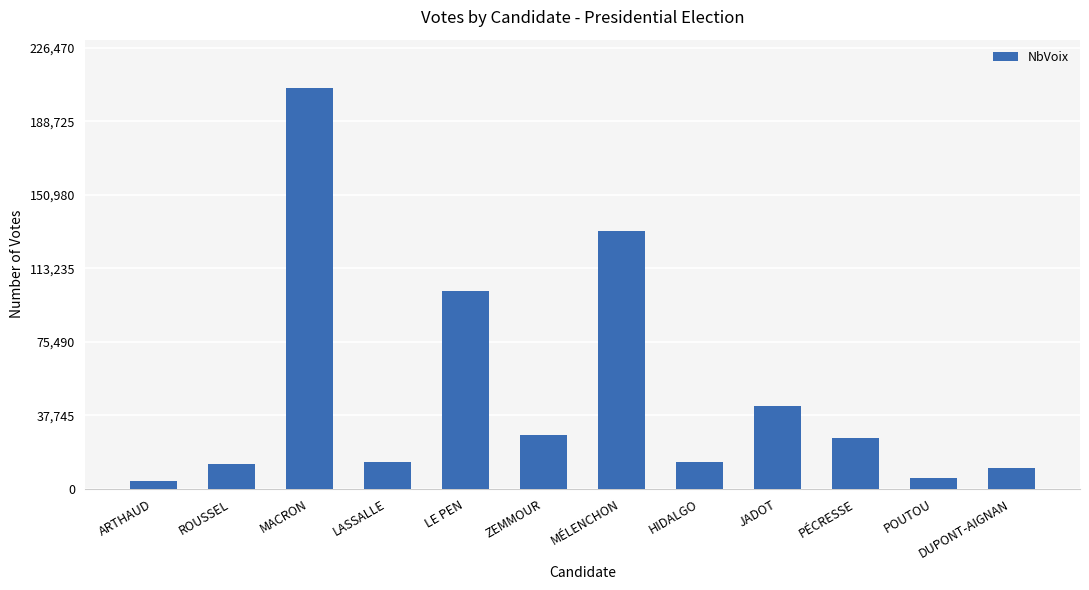

Does the chart contain any negative values?

No